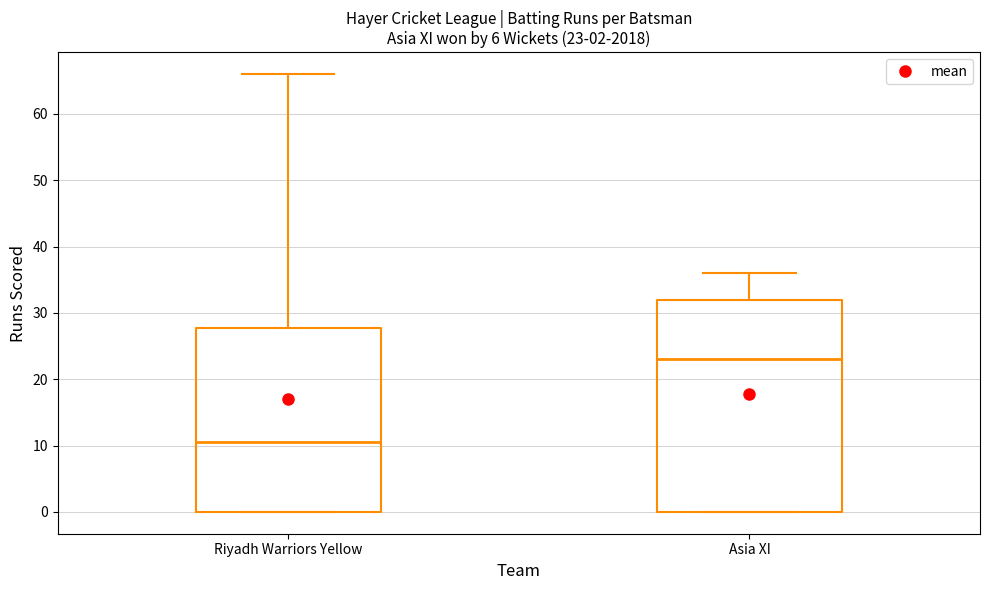

Which box is the tallest, from its lower edge to its upper edge?

Asia XI